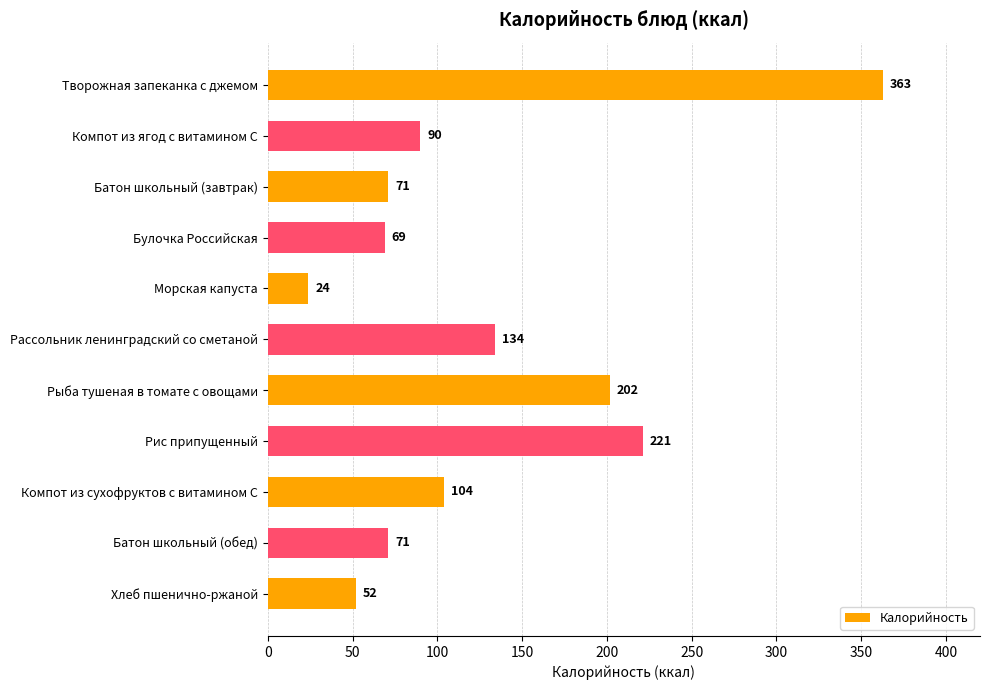

What is the smallest value displayed?

24